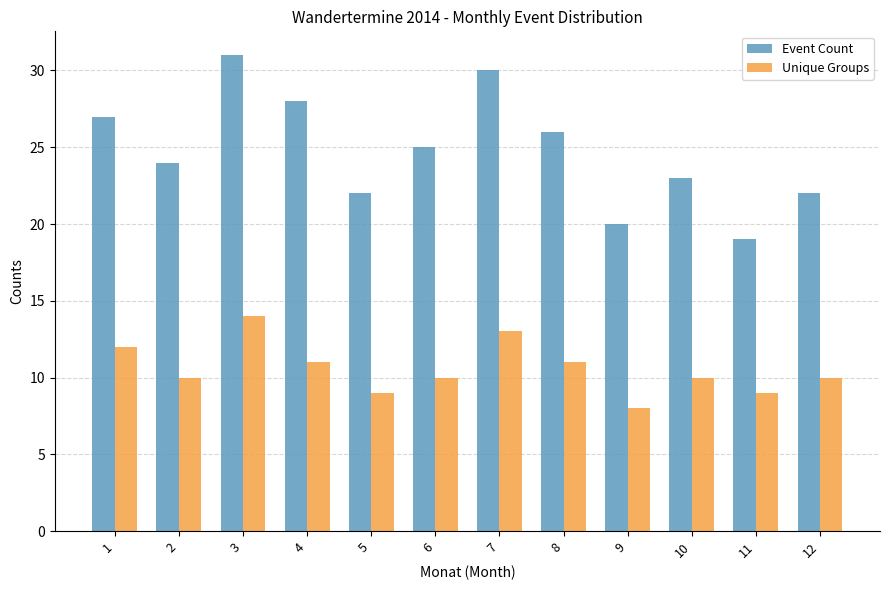

What is the difference between the Event Count values at 12 and 3?

9